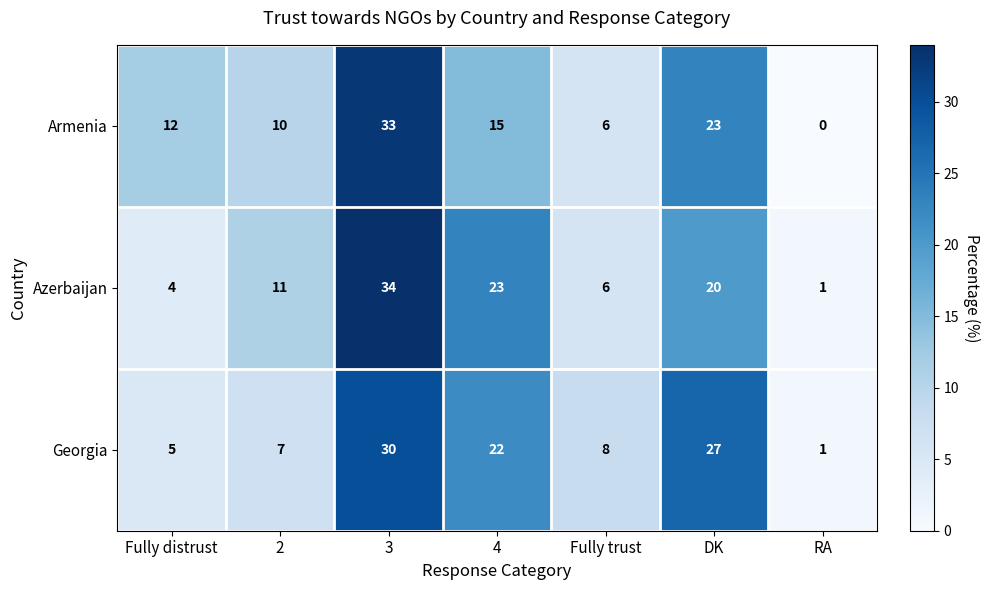

What is the maximum value for Azerbaijan?

34